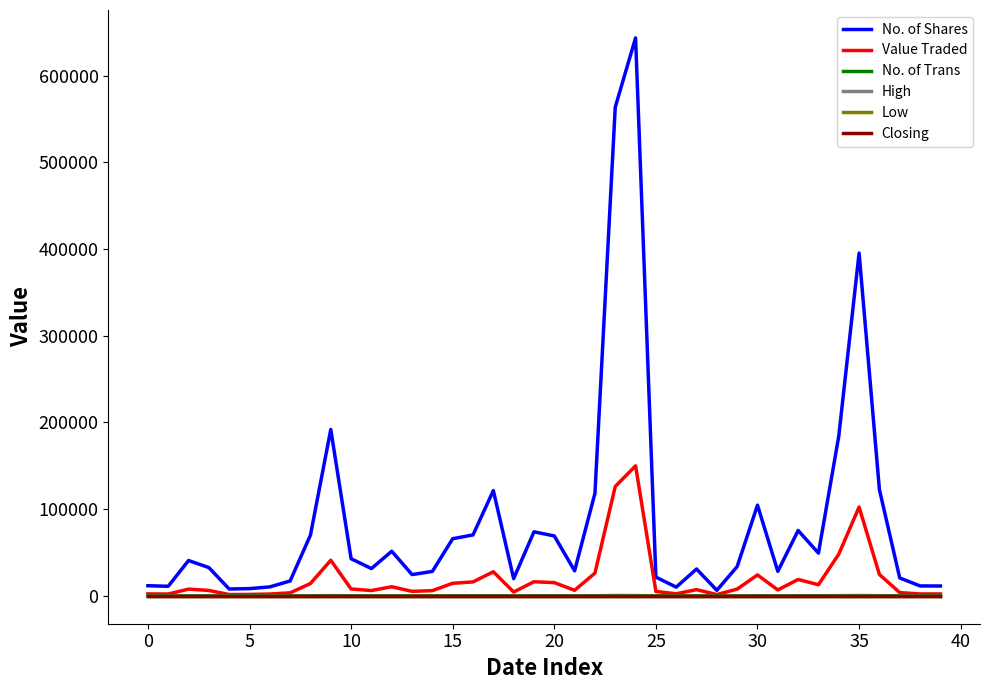

What are all the series names shown in the legend?

No. of Shares, Value Traded, No. of Trans, High, Low, Closing